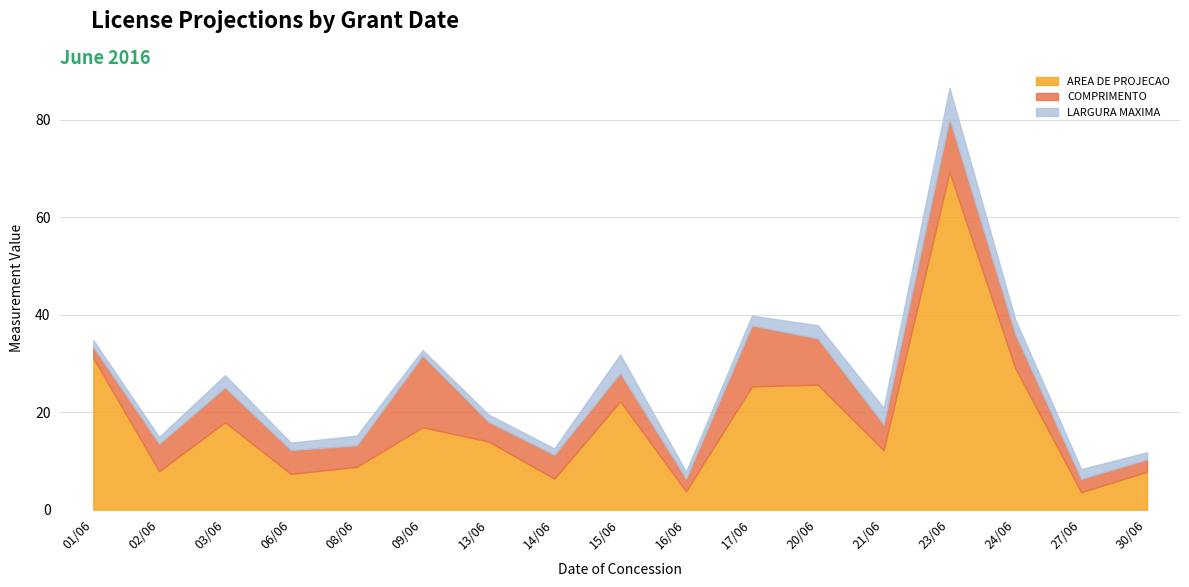

What are all the series names shown in the legend?

AREA DE PROJECAO, COMPRIMENTO, LARGURA MAXIMA